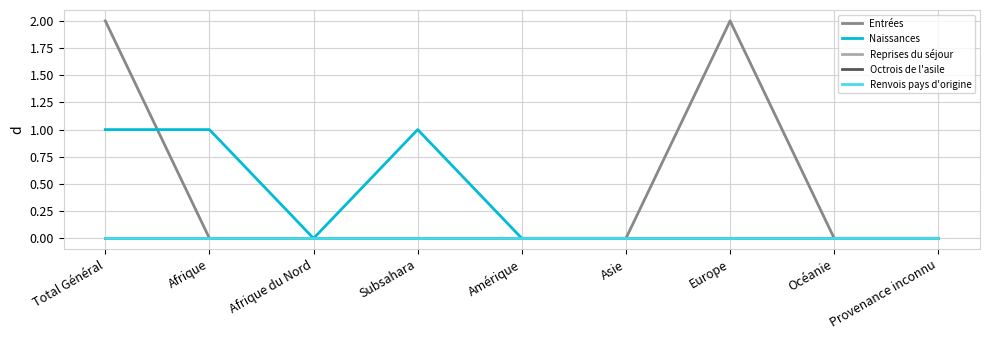

True or false: Reprises du séjour and Octrois de l'asile intersect in this chart.

False